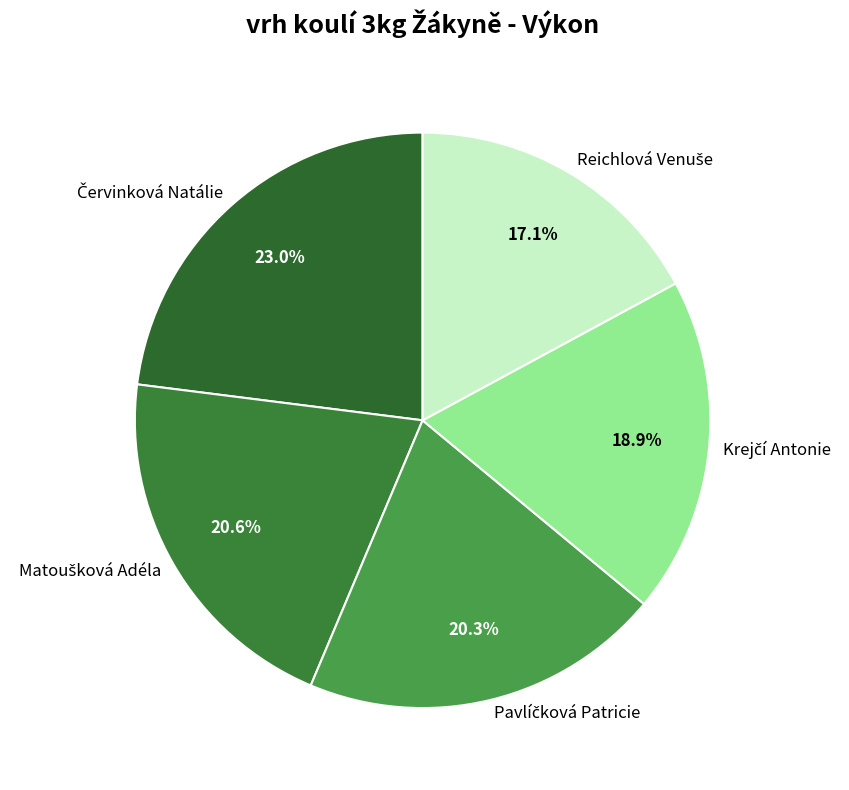

To the nearest percent, what is the difference between the largest and smallest slice percentages?

6%